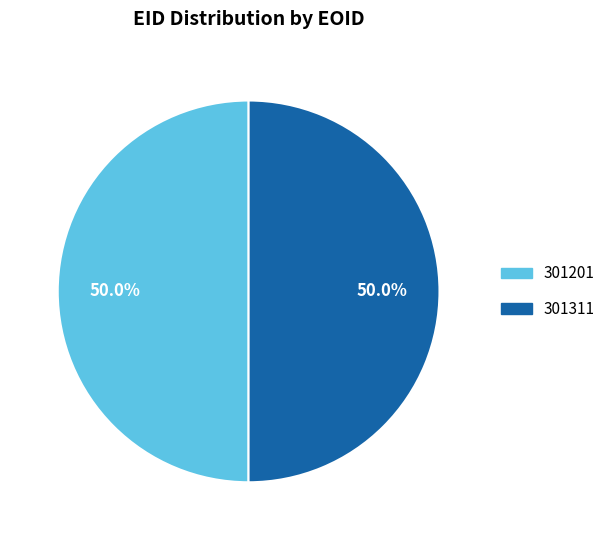

What is the ratio of the value at 301201 to the value at 301311?

1.0